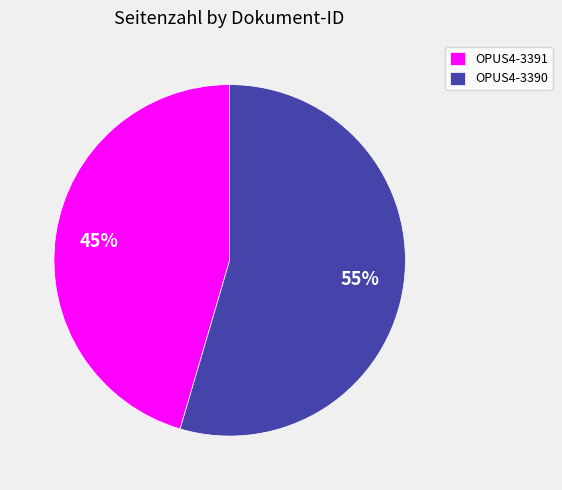

To the nearest percent, what portion does OPUS4-3391 represent?

45%